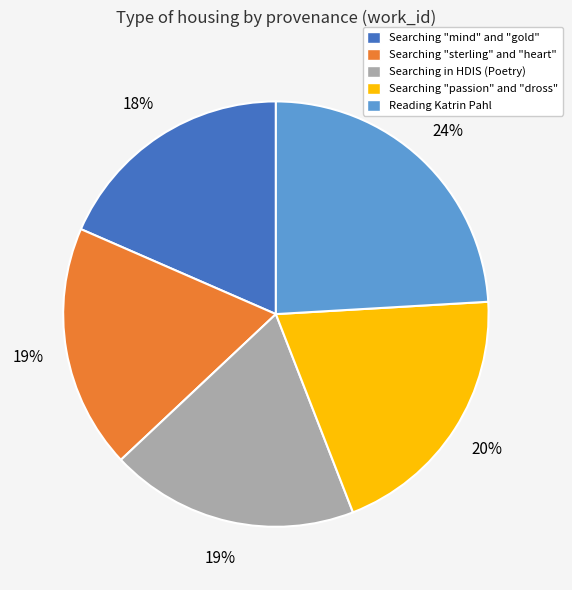

To the nearest percent, what is the average slice percentage?

20%